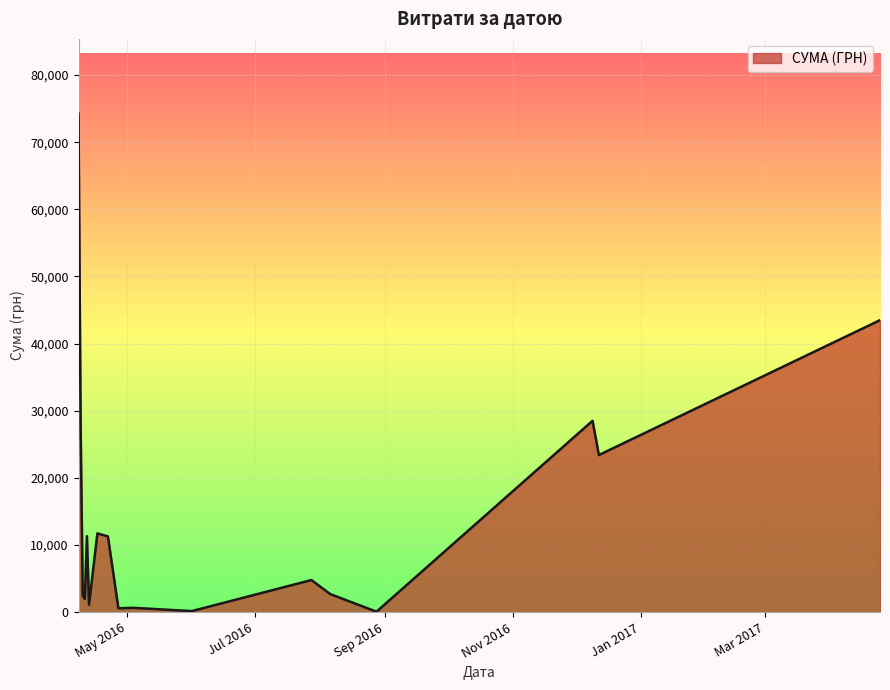

What is the greatest value displayed?

74237.9